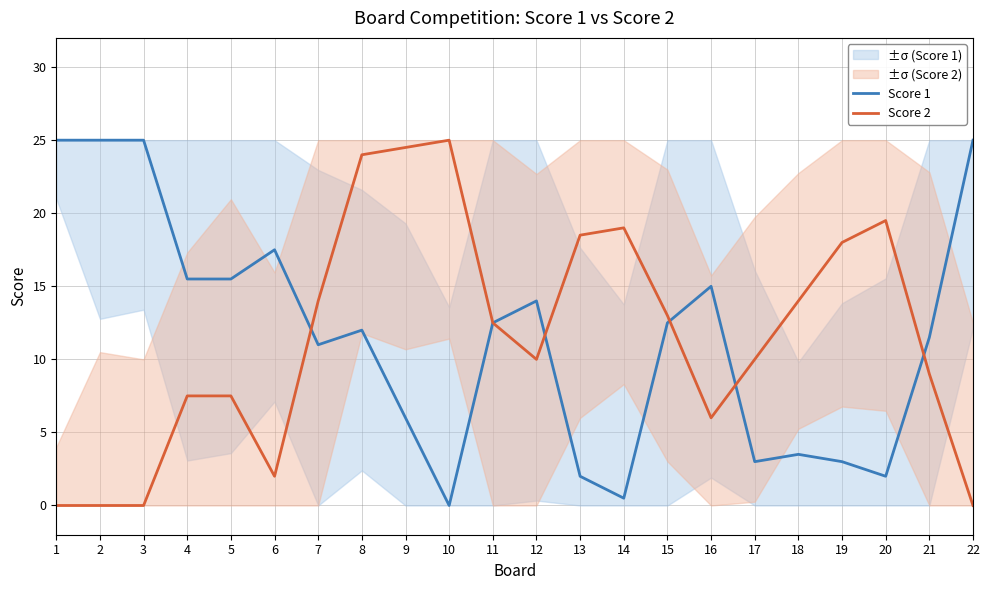

Is the value of Score 2 at 20 greater than the value of Score 1 at 2?

No